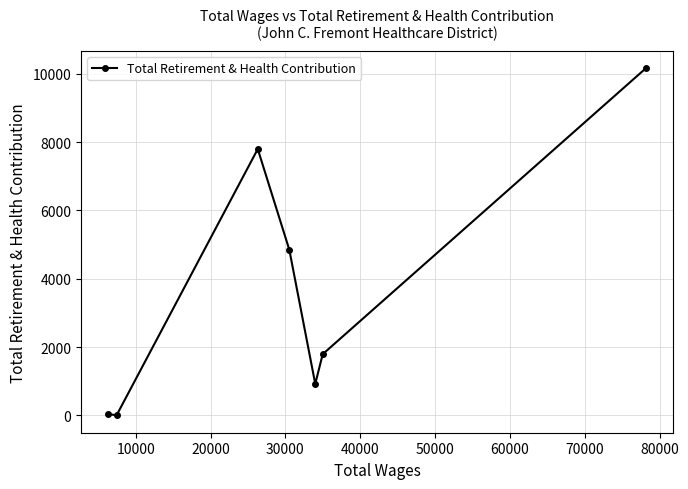

How many points are higher than both their immediate neighbors (excluding endpoints)?

1